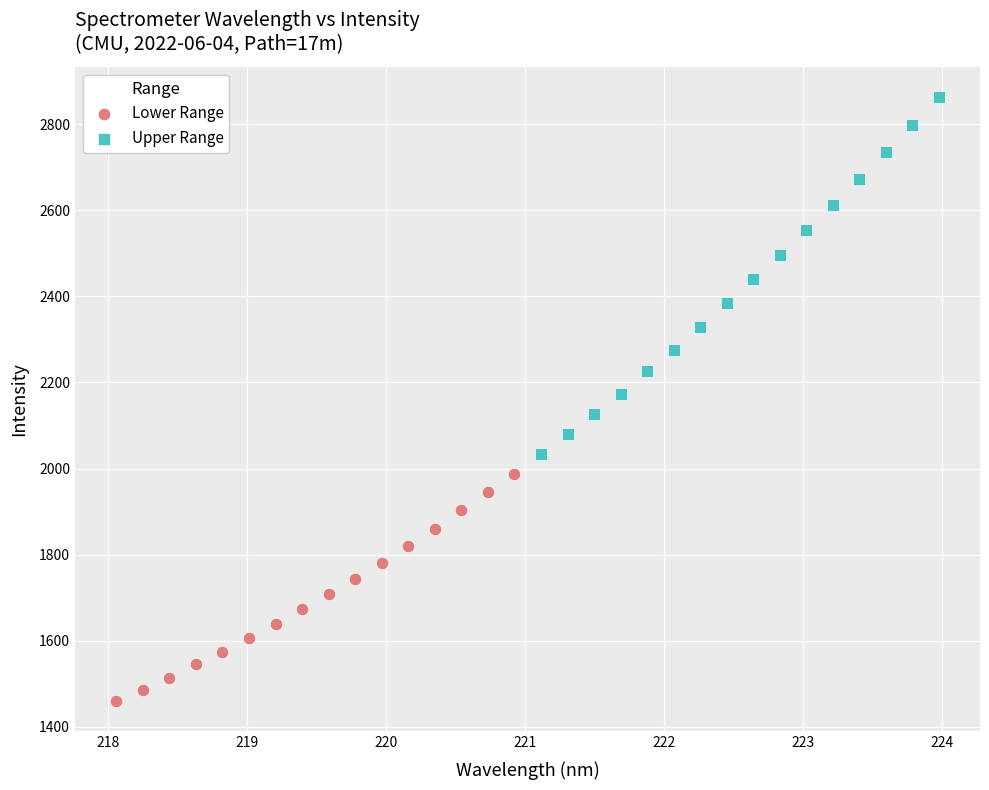

Which series has the widest spread of Y values?

Upper Range